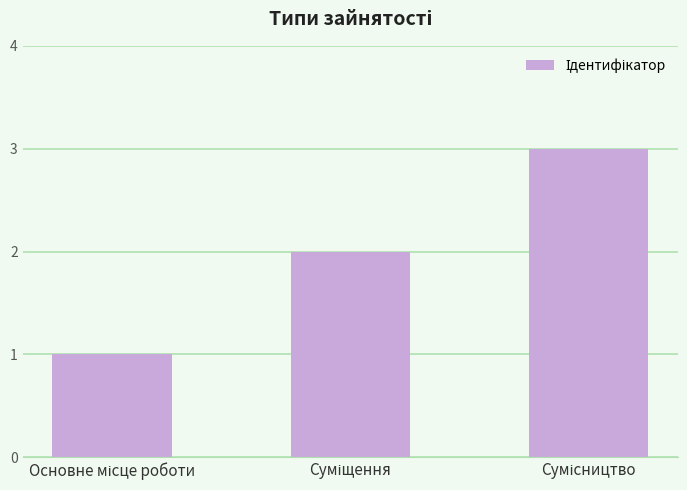

What is the sum of all values?

6